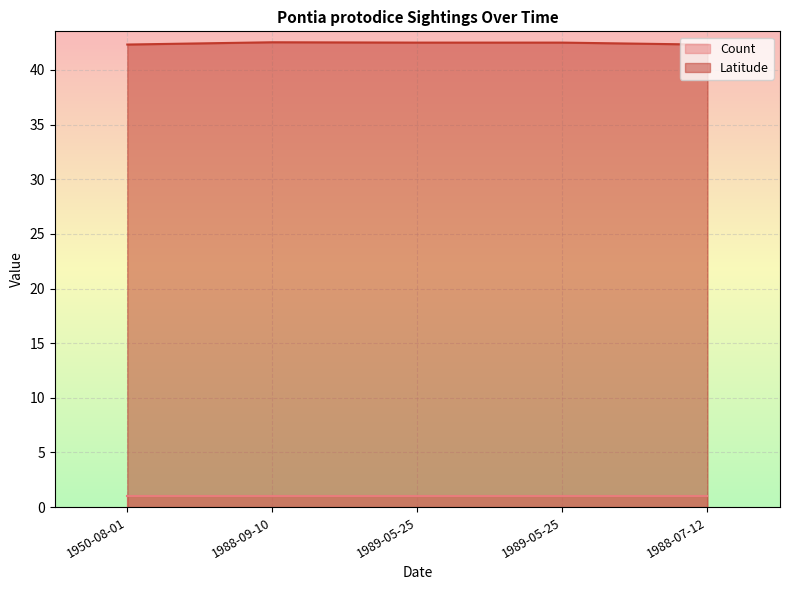

What is the ratio of the value at 1988-09-10 to the value at 1989-05-25?

1.0